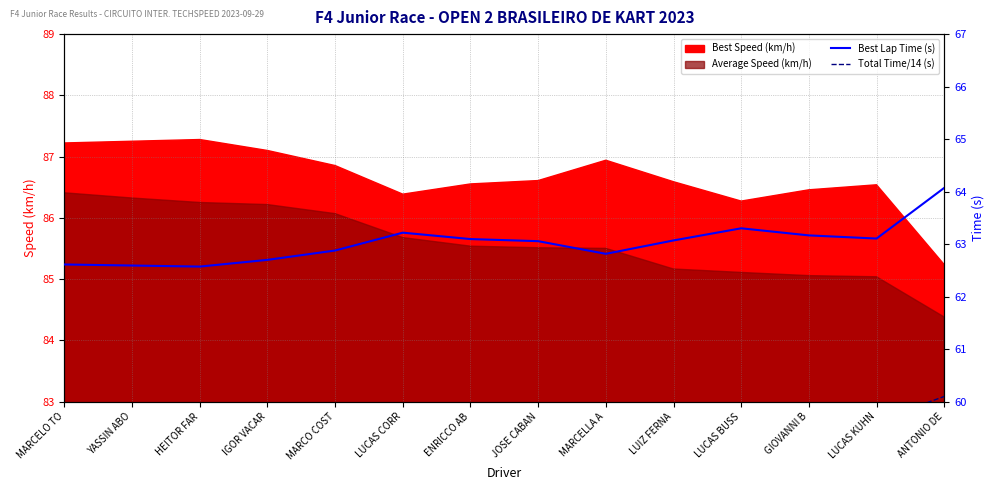

At how many categories does at least one series exceed 61?

14